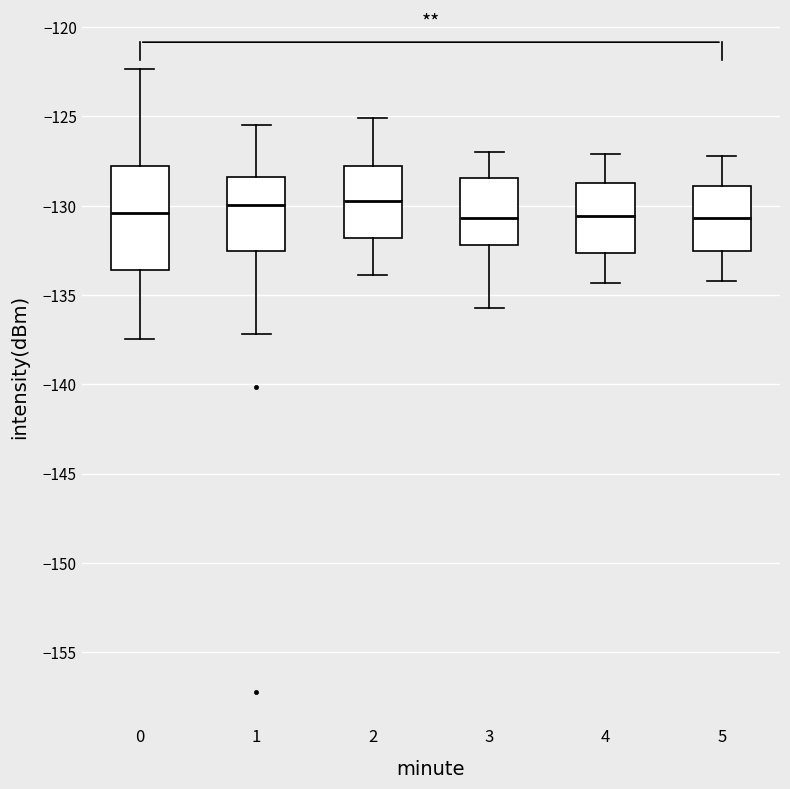

Reading left to right, transcribe this box plot: for each box, give where its median line is, the range the box spans, and where its two whiskers end, as read against the y-axis. The values are not printed on the chart, so give them approximately, as read against the axis.

0: median -130.5, box -133.5 to -128.0, whiskers -137.5 to -122.5
1: median -130.0, box -132.5 to -128.5, whiskers -137.0 to -125.5
2: median -129.5, box -132.0 to -127.5, whiskers -134.0 to -125.0
3: median -130.5, box -132.0 to -128.5, whiskers -135.5 to -127.0
4: median -130.5, box -132.5 to -128.5, whiskers -134.5 to -127.0
5: median -130.5, box -132.5 to -129.0, whiskers -134.0 to -127.0